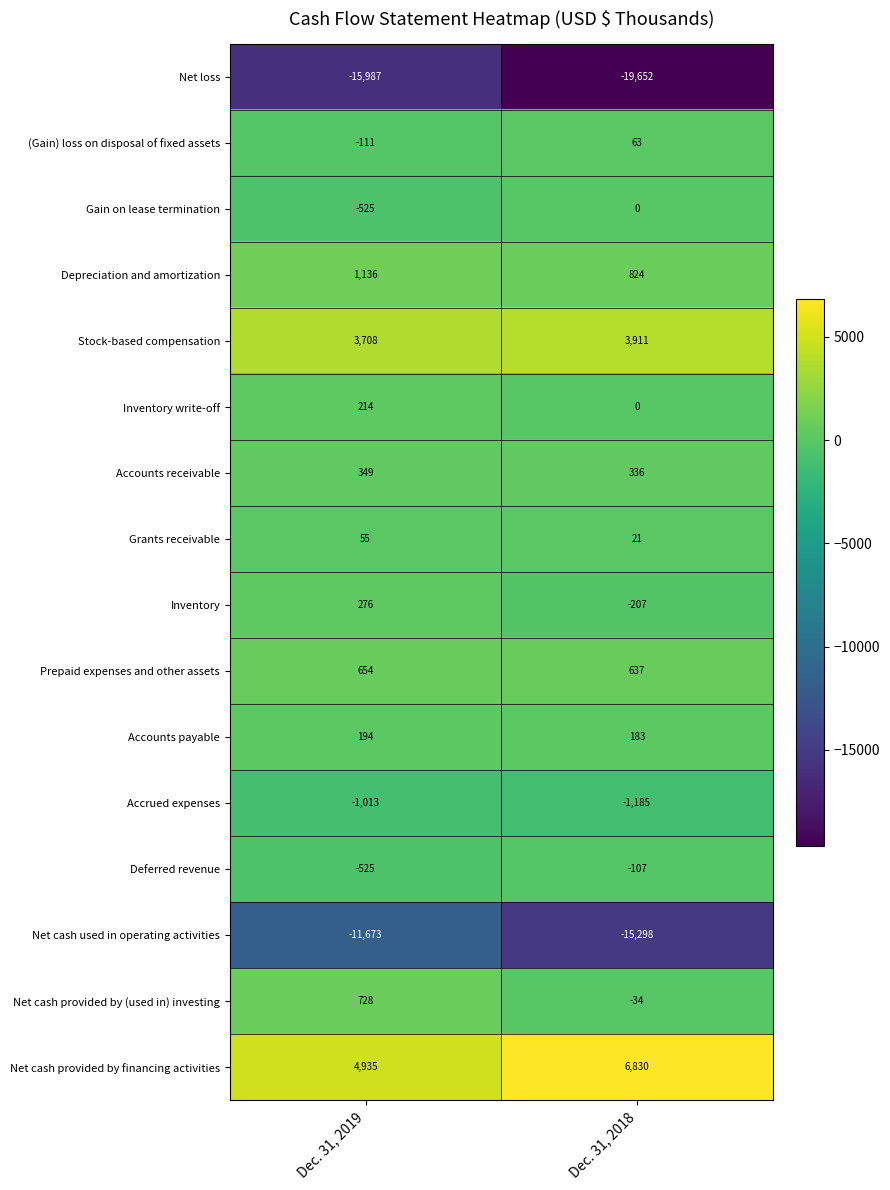

Which category has the highest value across all series?

Dec. 31, 2018